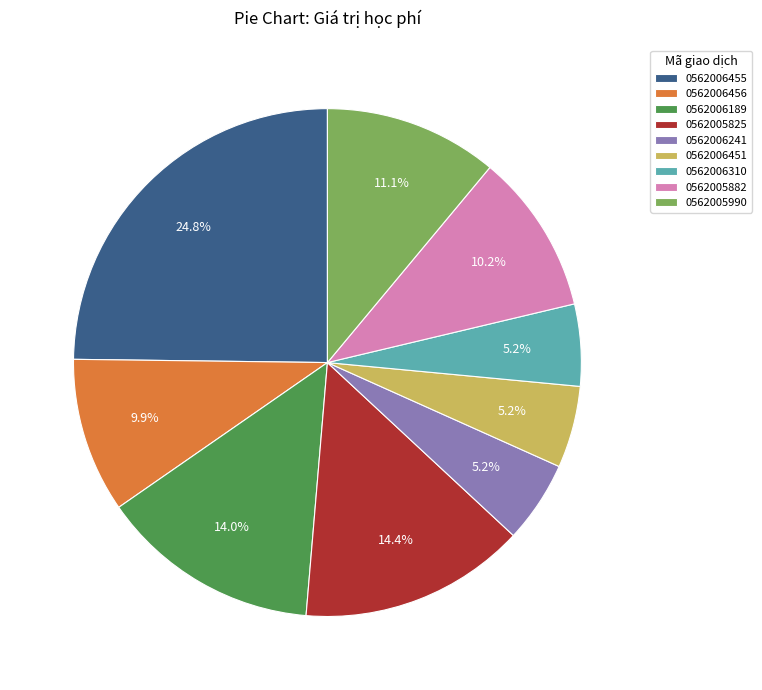

Count the number of slices in the pie.

9